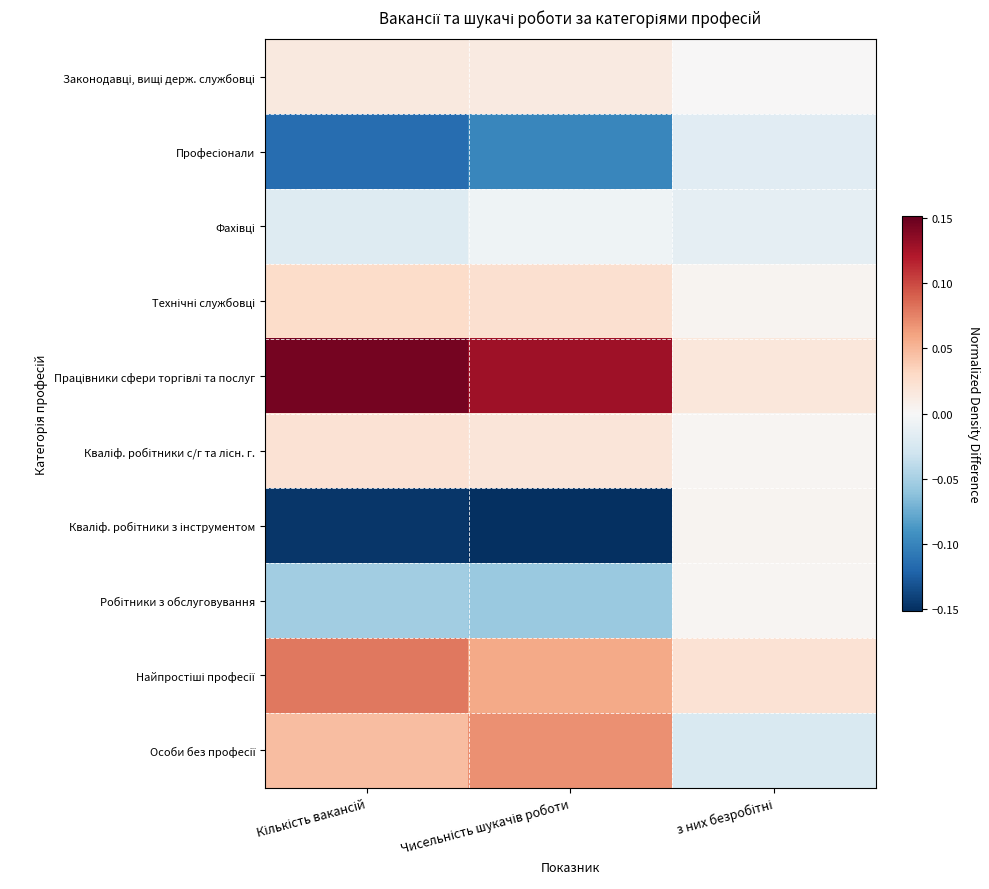

At Кількість вакансій, list the series in order from smallest to largest.

Кваліф. робітники з інструментом, Професіонали, Робітники з обслуговування, Фахівці, Законодавці, вищі держ. службовці, Кваліф. робітники с/г та лісн. г., Технічні службовці, Особи без професії, Найпростіші професії, Працівники сфери торгівлі та послуг